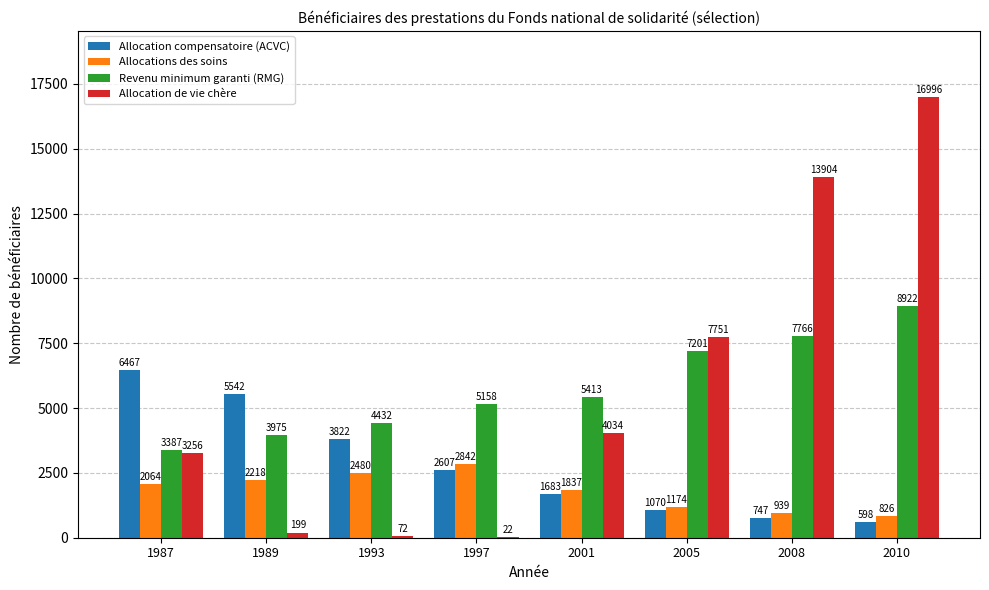

Count the Allocations des soins values in the range 1174 to 2480.

5